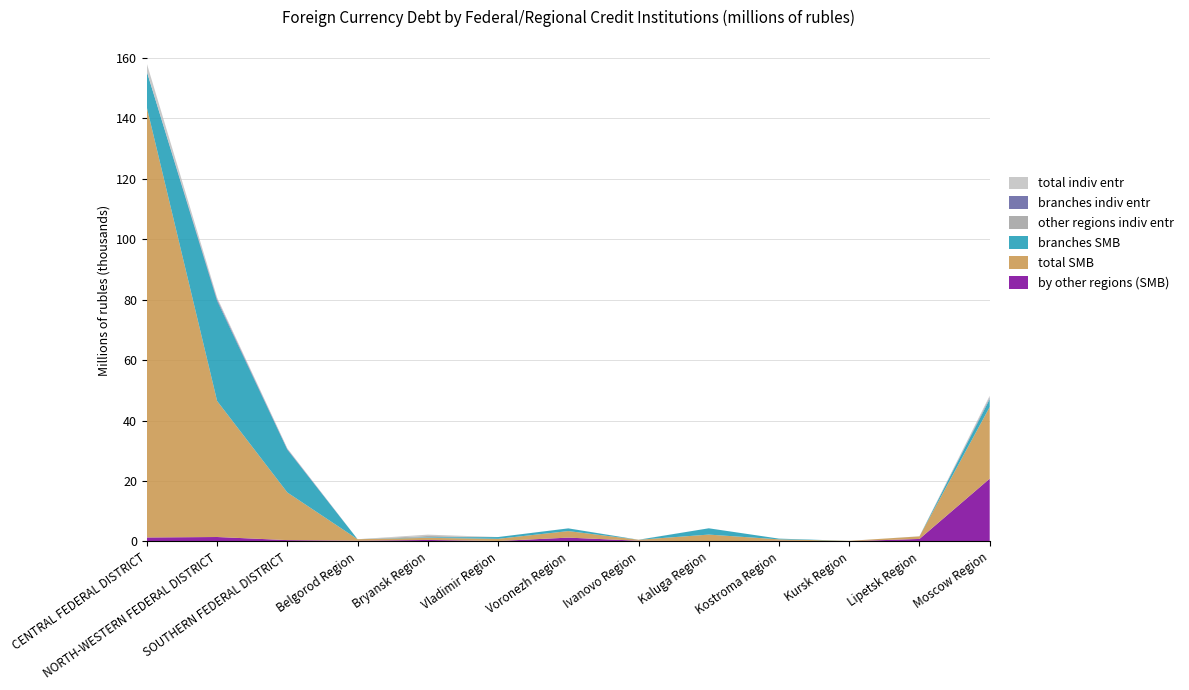

Reading left to right, list all the values displayed in this chart.

by other regions (SMB): 1321	1476	449	237	502	152	1273	241	99	228	94	834	20777
total SMB: 142161	44987	15754	513	694	730	2164	322	2179	472	111	850	23700
branches SMB: 11845	33155	14167	0	192	578	891	0	2078	242	0	16	2621
other regions indiv entr: 15	67	8	1	436	1	0	13	0	0	0	1	364
branches indiv entr: 4	452	206	0	0	0	3	0	0	0	0	0	190
total indiv entr: 2646	560	219	1	436	1	3	13	2	0	0	1	554